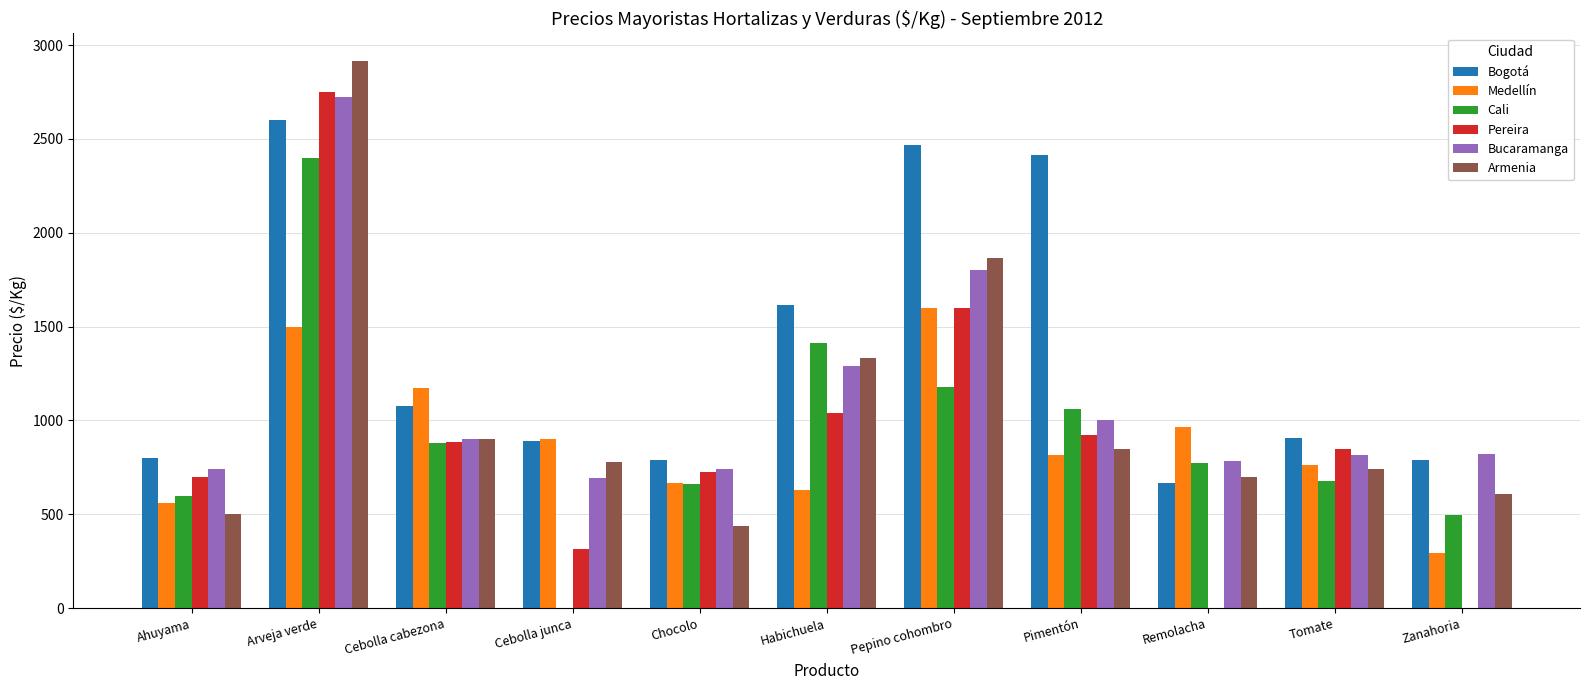

How many series are shown in this chart?

6